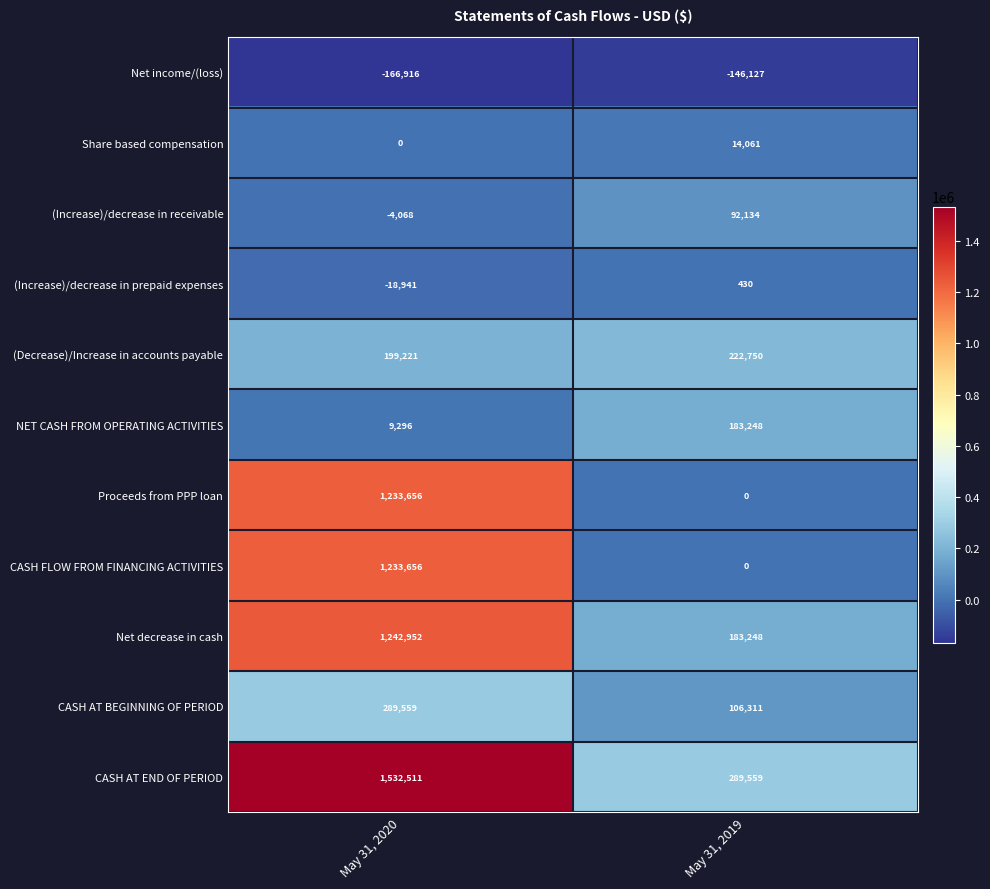

Reading right to left, extract all data points from this chart.

Net income/(loss): May 31, 2019=-146127	May 31, 2020=-166916
Share based compensation: May 31, 2019=14061	May 31, 2020=0
(Increase)/decrease in receivable: May 31, 2019=92134	May 31, 2020=-4068
(Increase)/decrease in prepaid expenses: May 31, 2019=430	May 31, 2020=-18941
(Decrease)/Increase in accounts payable: May 31, 2019=222750	May 31, 2020=199221
NET CASH FROM OPERATING ACTIVITIES: May 31, 2019=183248	May 31, 2020=9296
Proceeds from PPP loan: May 31, 2019=0	May 31, 2020=1233656
CASH FLOW FROM FINANCING ACTIVITIES: May 31, 2019=0	May 31, 2020=1233656
Net decrease in cash: May 31, 2019=183248	May 31, 2020=1242952
CASH AT BEGINNING OF PERIOD: May 31, 2019=106311	May 31, 2020=289559
CASH AT END OF PERIOD: May 31, 2019=289559	May 31, 2020=1532511